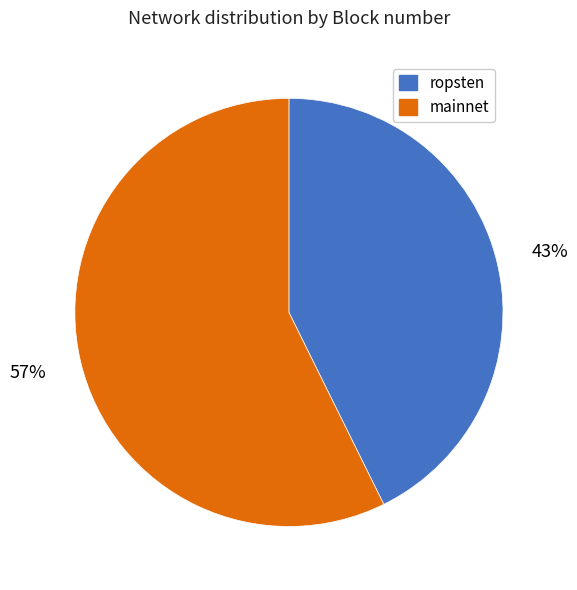

Rank the categories by value from highest to lowest.

mainnet, ropsten